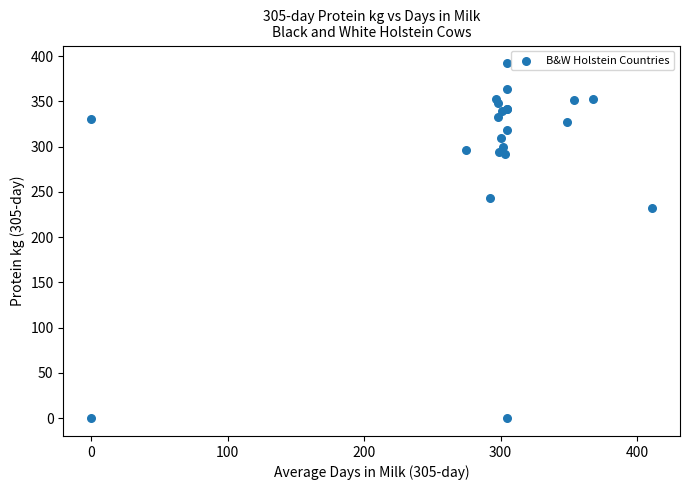

What Y value in the scatter plot is closest to 196?

232.0